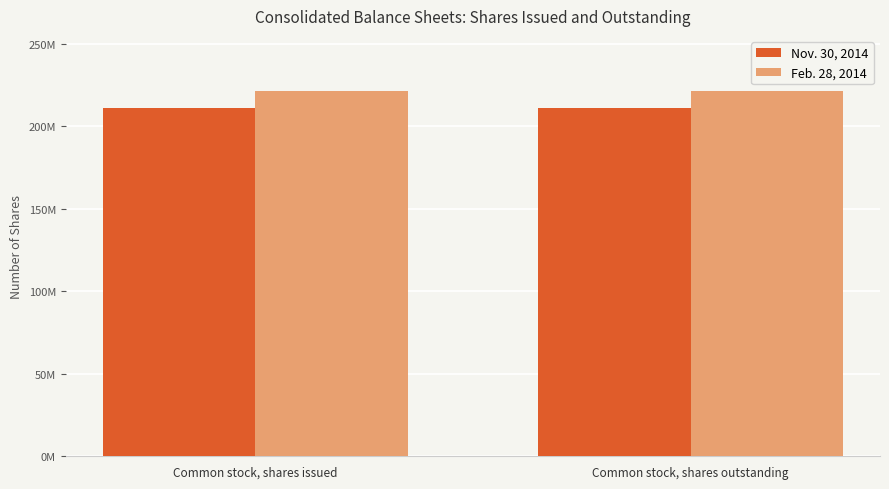

Which has a higher value, Common stock, shares issued or Common stock, shares outstanding?

Common stock, shares issued